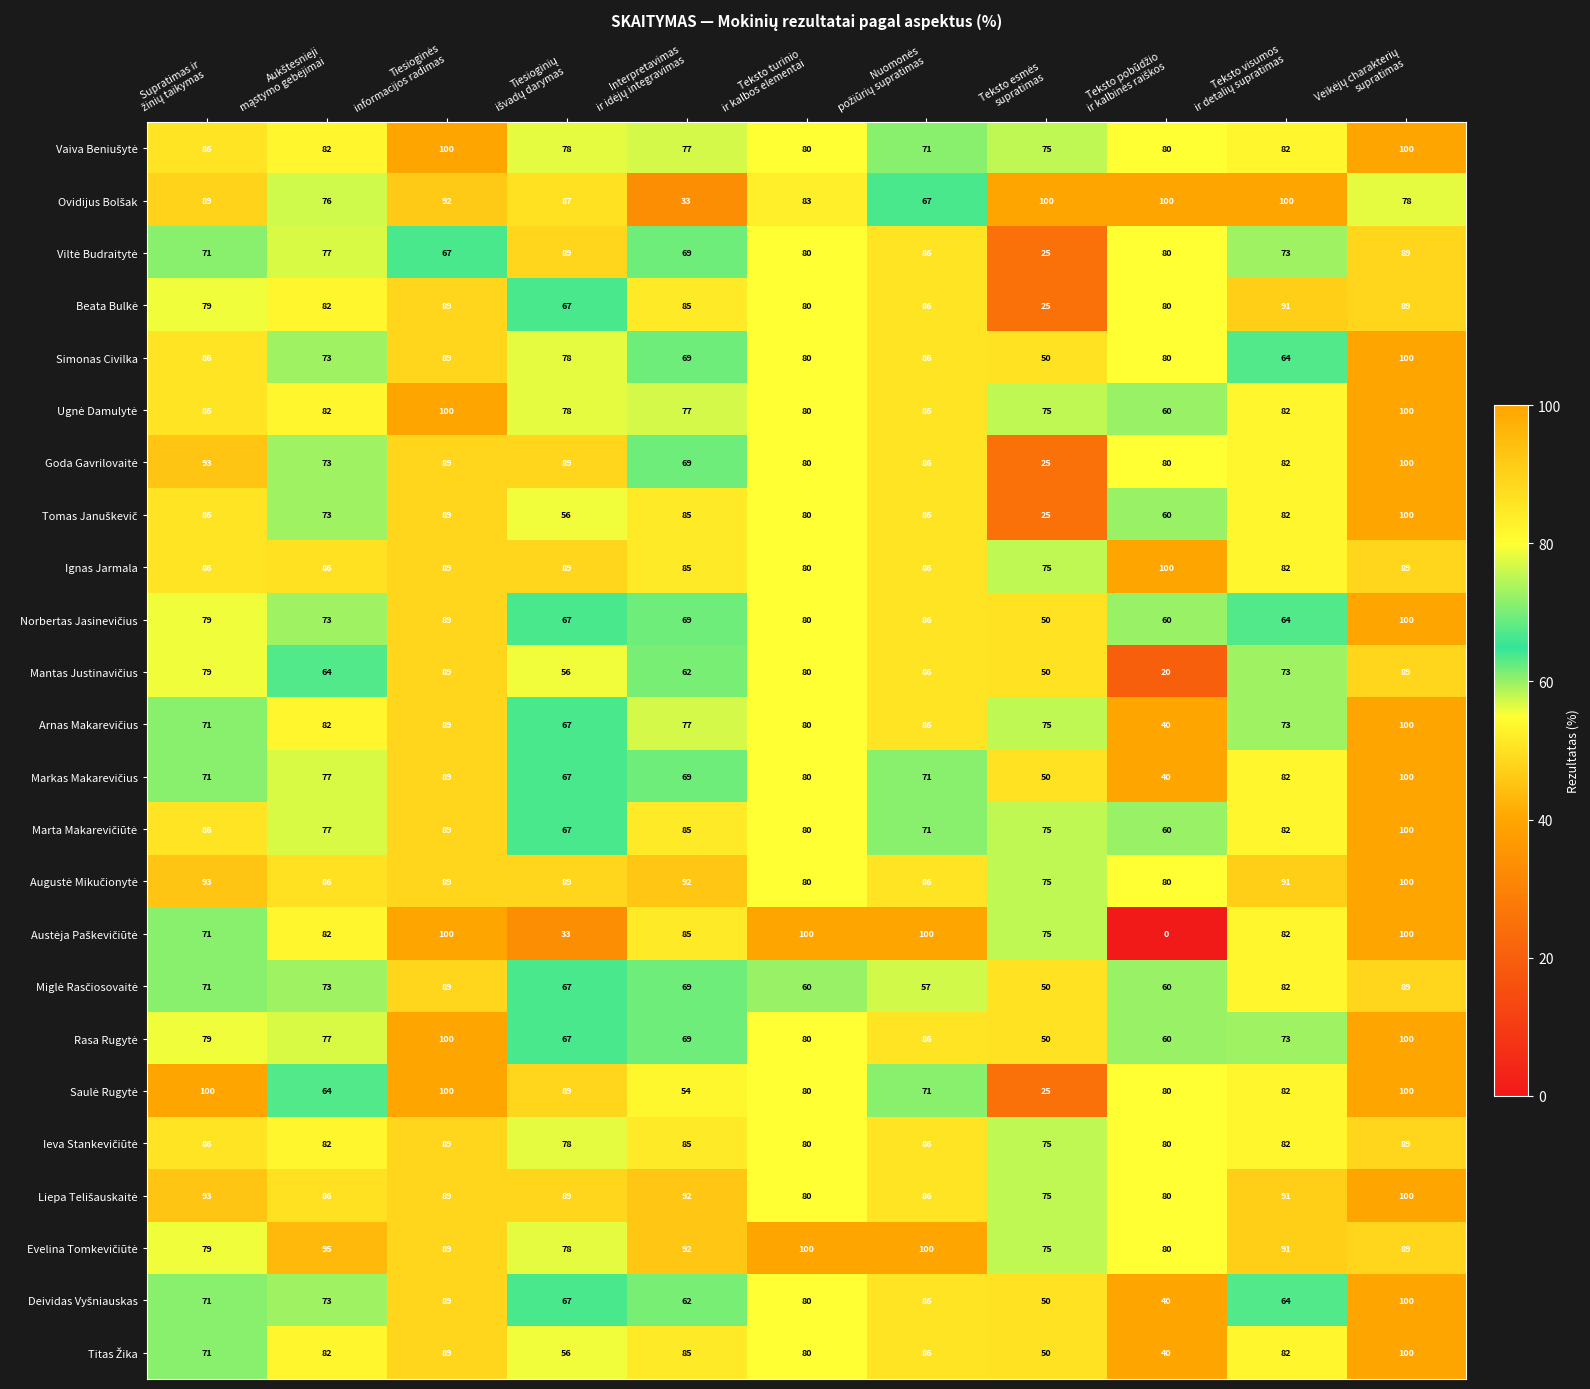

What is the difference between the second highest and minimum values in the Ignas Jarmala series?

14